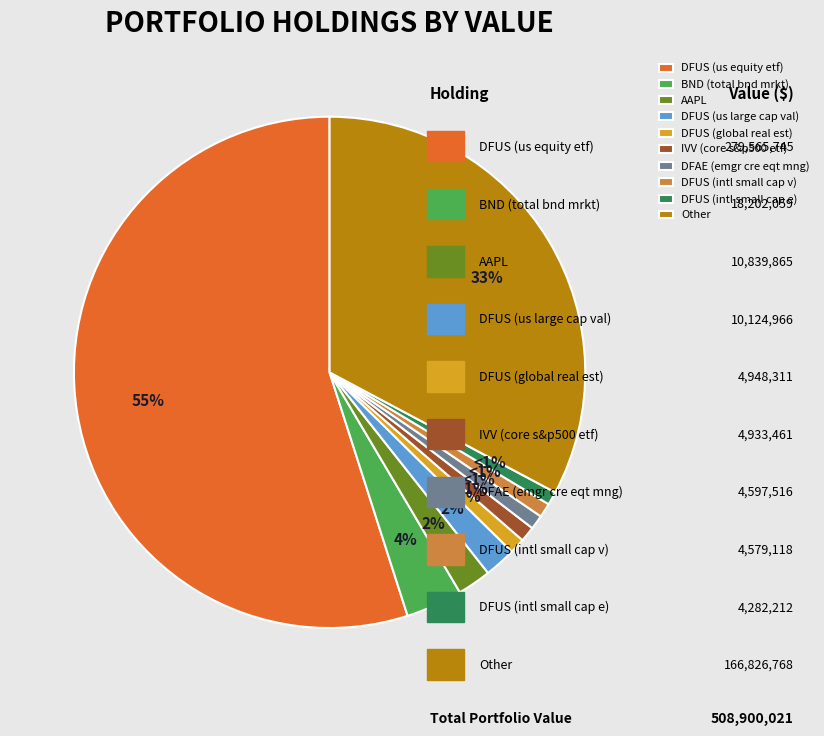

Is the sum of DFUS (us equity etf) and IVV (core s&p500 etf) greater than half?

Yes